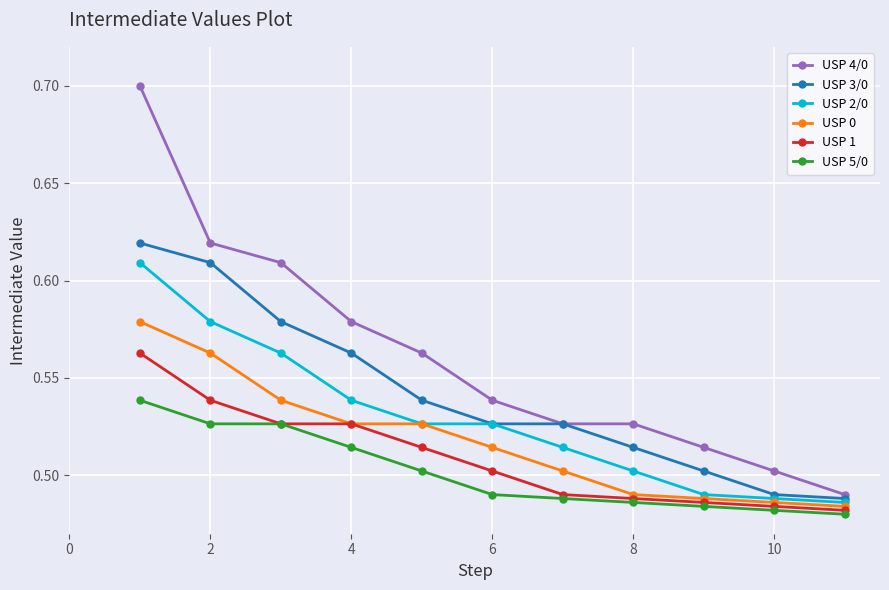

What is the difference between the maximum and minimum values in the USP 3/0 series?

0.1